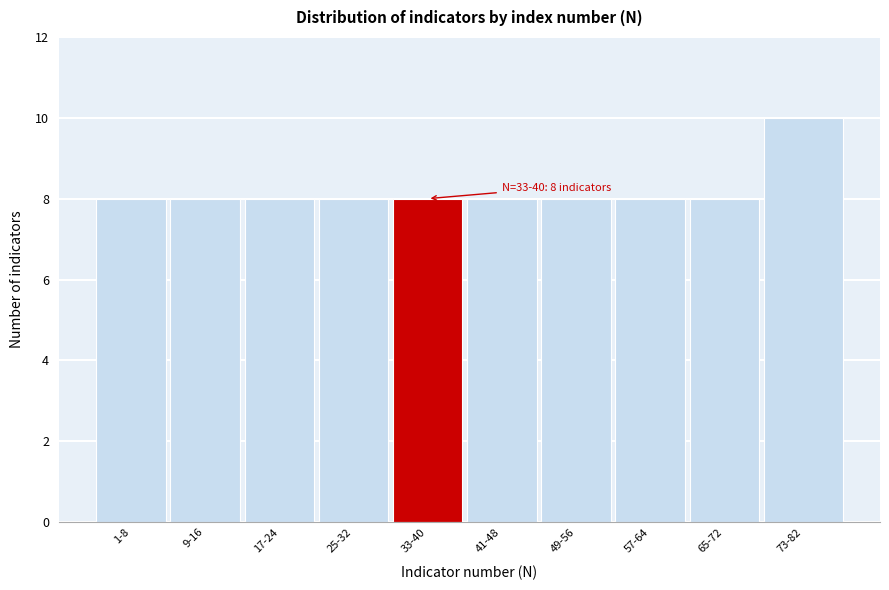

Reading left to right, list all the values displayed in this chart.

8	8	8	8	8	8	8	8	8	10